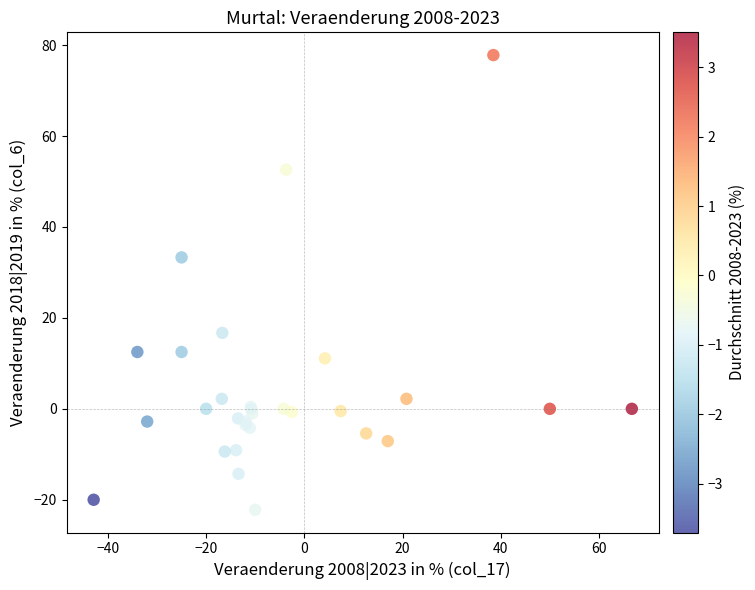

What Y value in the scatter plot is closest to 27?

33.3